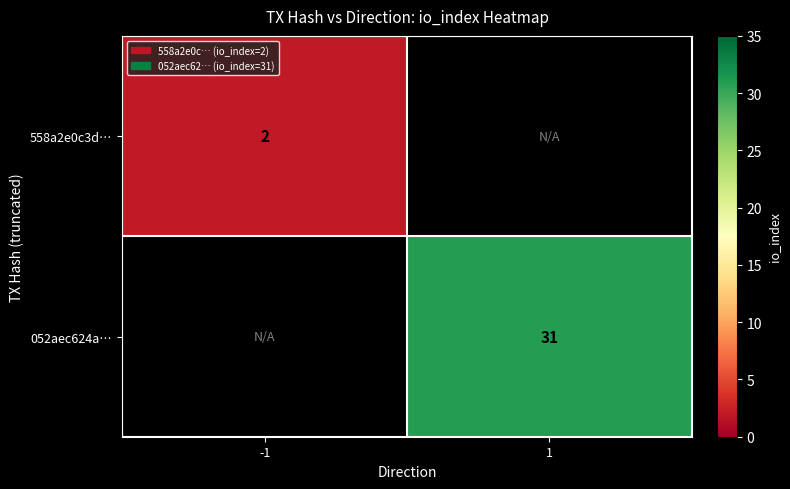

True or false: 558a2e0c3d… has a value of 3 at -1.

False